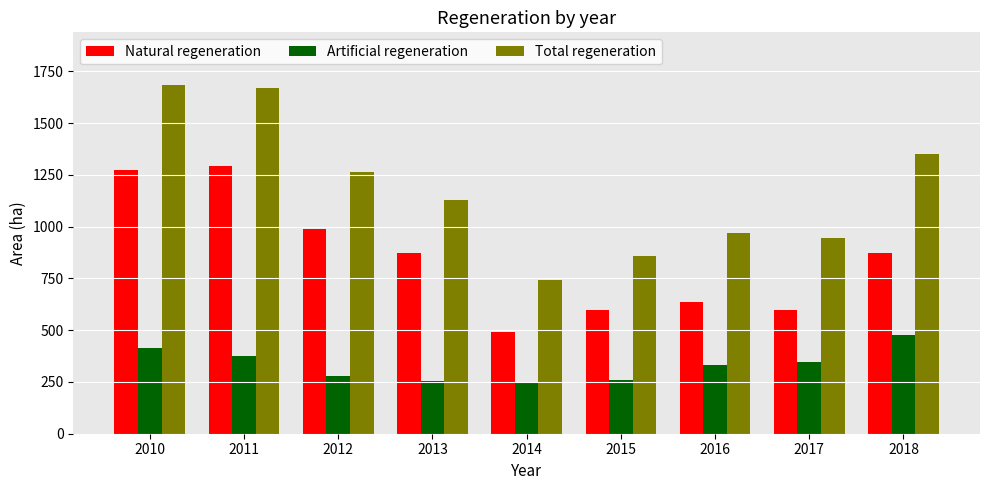

How many bars are there in each group?

3